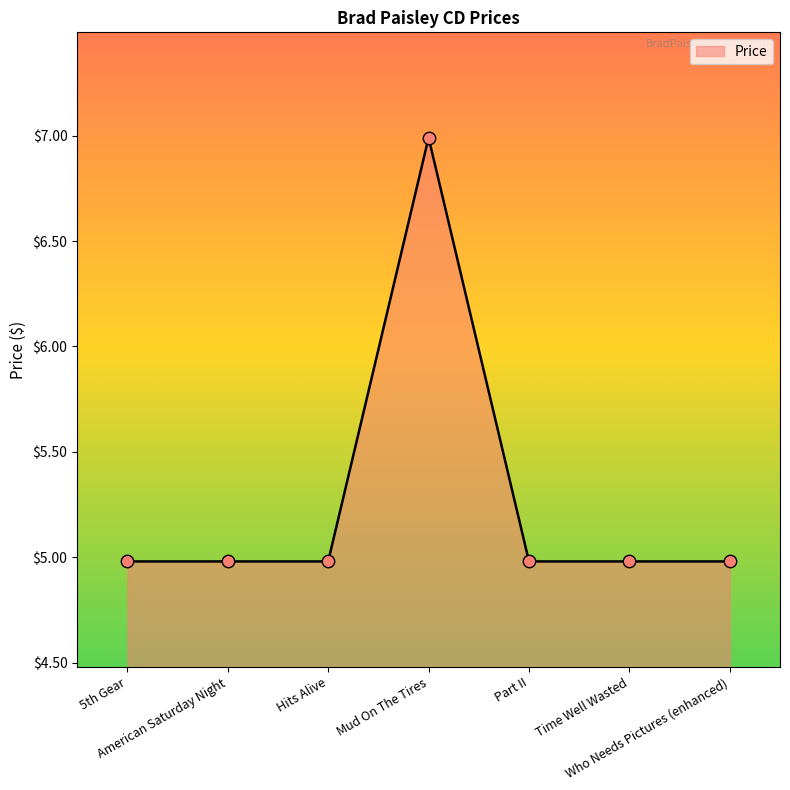

What is the ratio of the value at American Saturday Night to the value at Hits Alive?

1.0